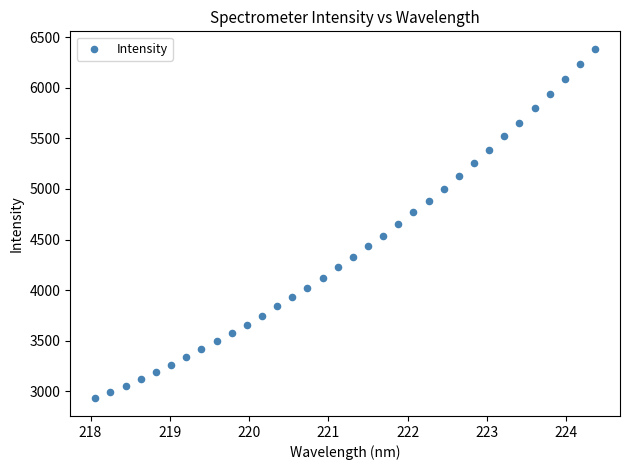

What is the range of X values (max minus min)?

6.3